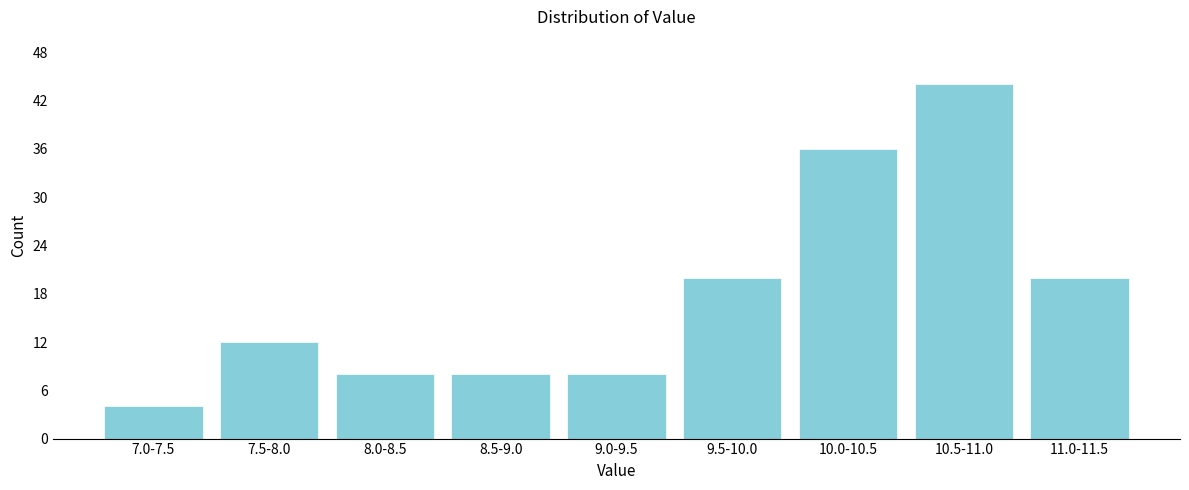

Reading left to right, list all the values displayed in this chart.

7.0-7.5=4	7.5-8.0=12	8.0-8.5=8	8.5-9.0=8	9.0-9.5=8	9.5-10.0=20	10.0-10.5=36	10.5-11.0=44	11.0-11.5=20